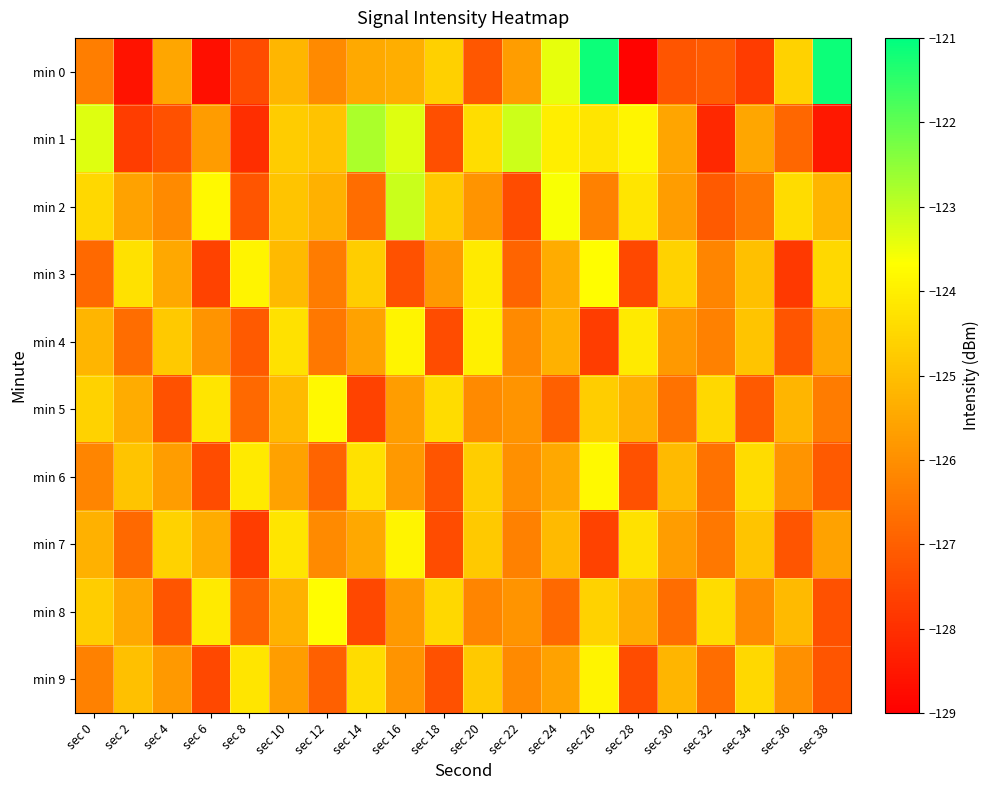

At which category is the sum across all series the highest?

sec 26